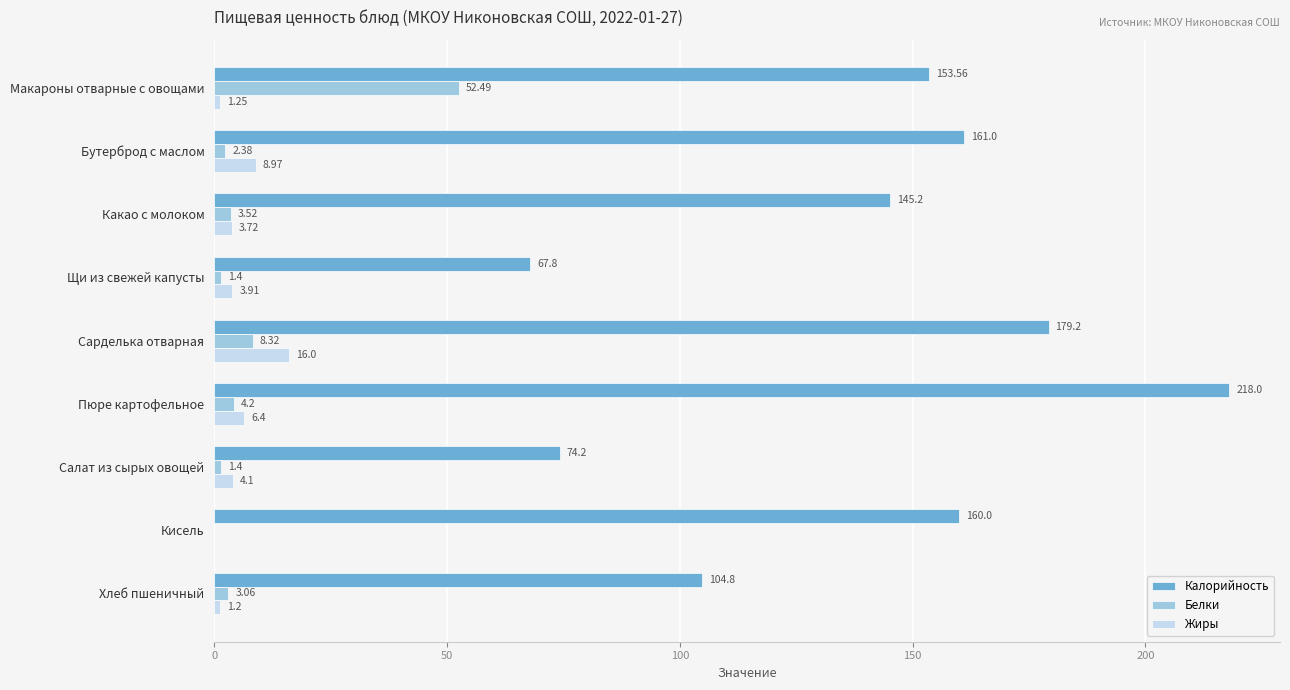

At which category is the sum across all series the highest?

Пюре картофельное